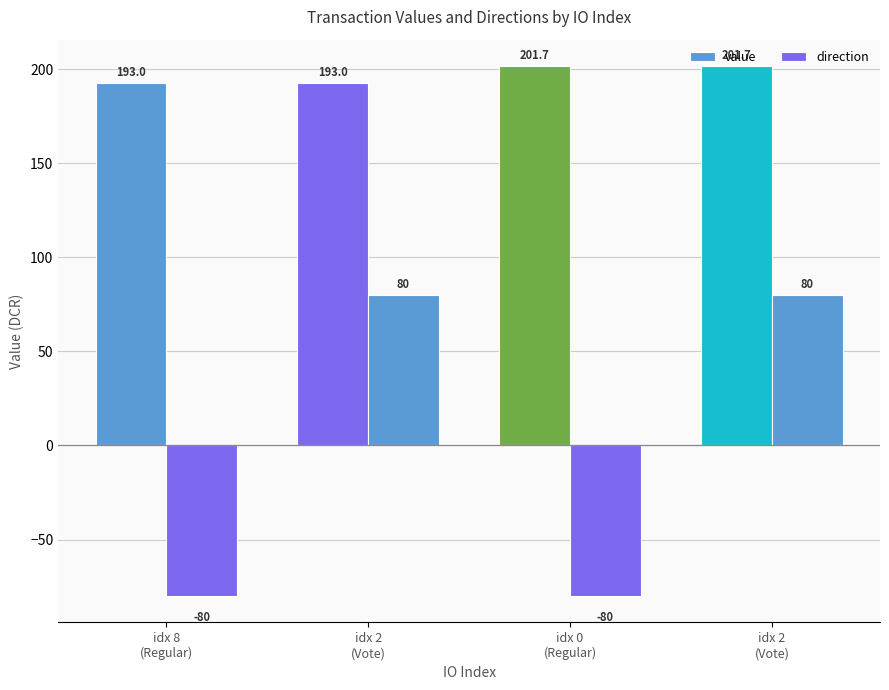

Rank the series by their average value, from lowest to highest.

direction, value